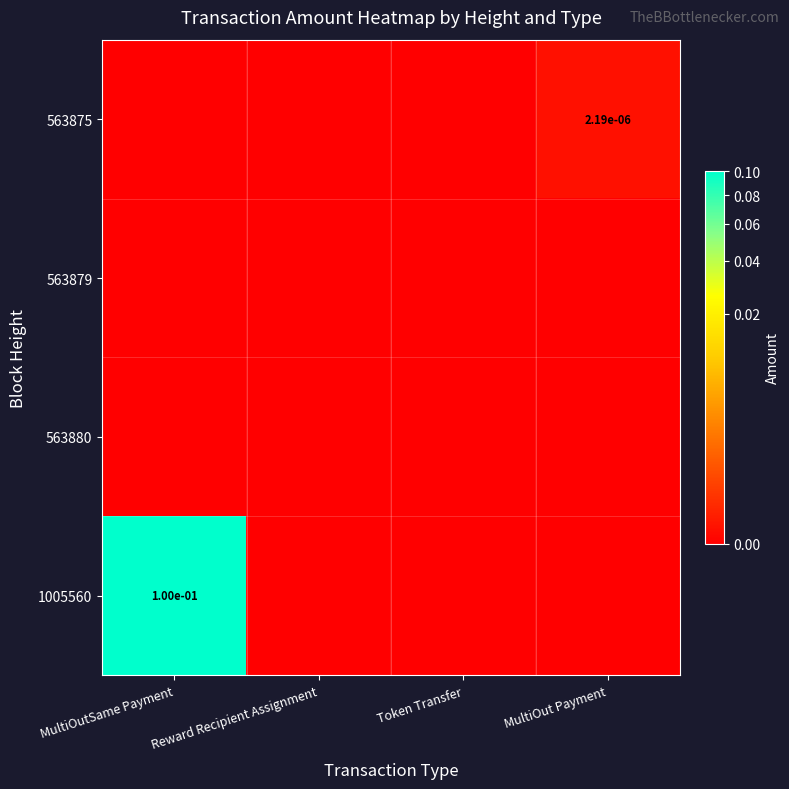

What is the spread (max minus min) of values at MultiOutSame Payment?

0.1